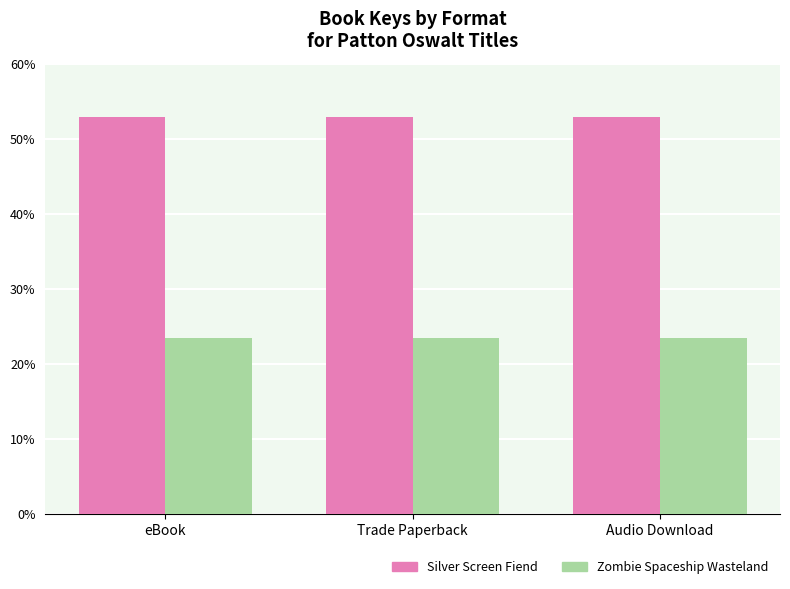

Does the chart contain any negative values?

No